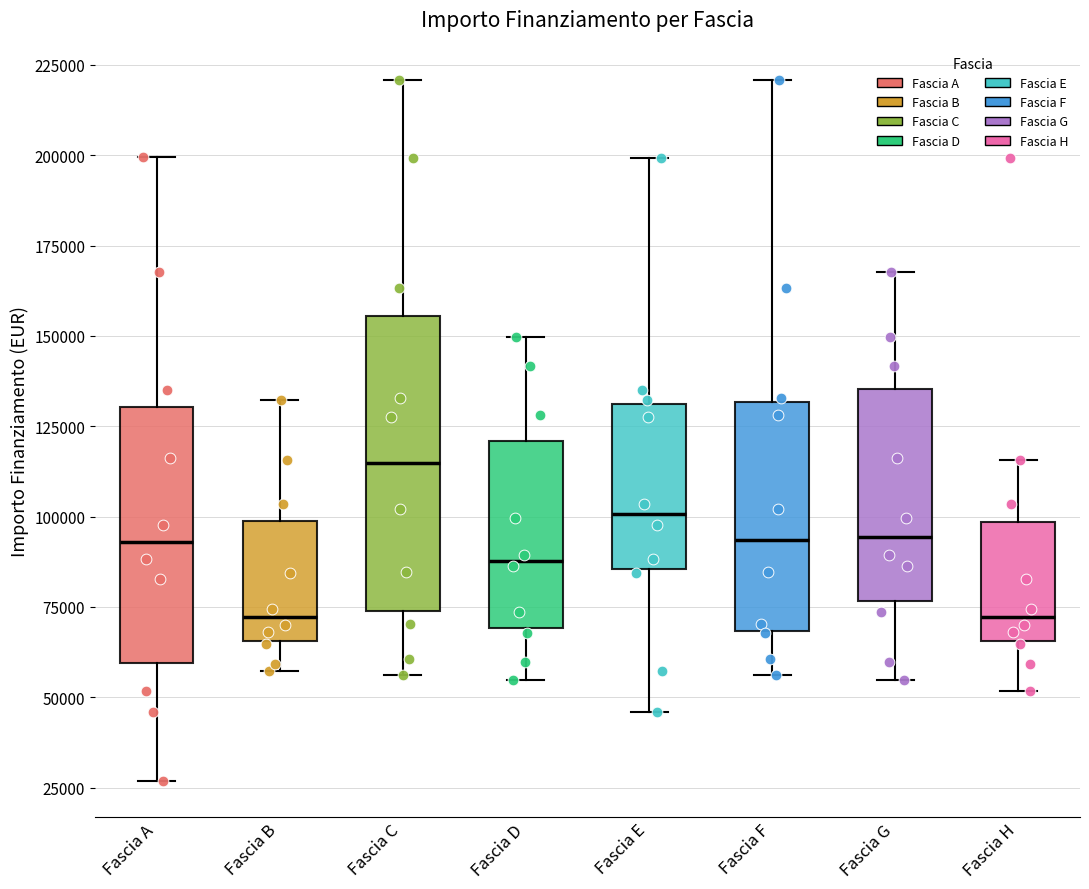

Reading left to right, read every box against the y-axis: the position of its median line, the range the box covers, and the ends of its whiskers. The values are not printed on the chart, so give them approximately, as read against the axis.

Fascia A: median 95000, box 60000 to 130000, whiskers 25000 to 200000
Fascia B: median 70000, box 65000 to 100000, whiskers 55000 to 130000
Fascia C: median 115000, box 75000 to 155000, whiskers 55000 to 220000
Fascia D: median 90000, box 70000 to 120000, whiskers 55000 to 150000
Fascia E: median 100000, box 85000 to 130000, whiskers 45000 to 200000
Fascia F: median 95000, box 70000 to 130000, whiskers 55000 to 220000
Fascia G: median 95000, box 75000 to 135000, whiskers 55000 to 170000
Fascia H: median 70000, box 65000 to 100000, whiskers 50000 to 115000